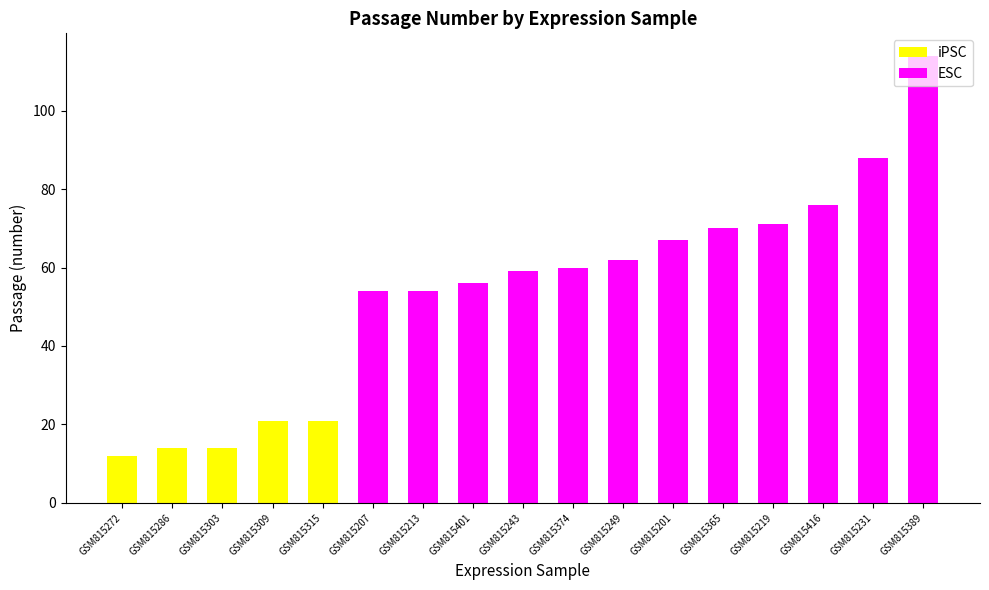

What is the total value across all series at GSM815374?

60